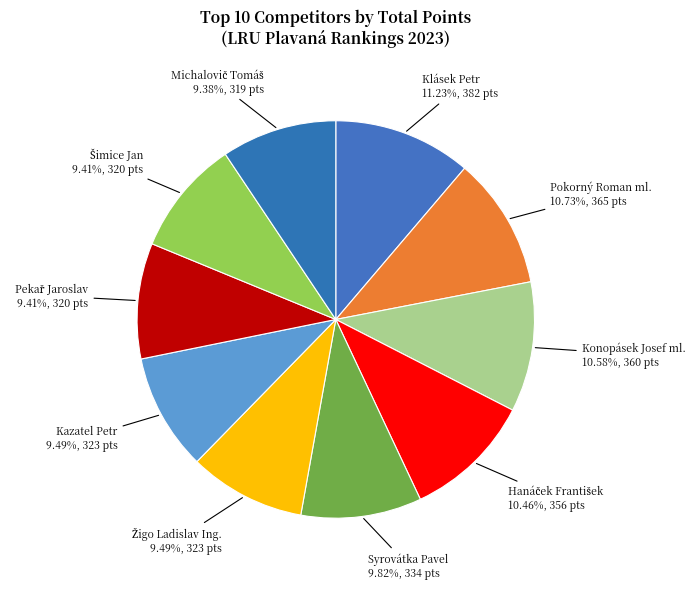

What percentage is the Konopásek Josef ml. slice, to the nearest percent?

11%